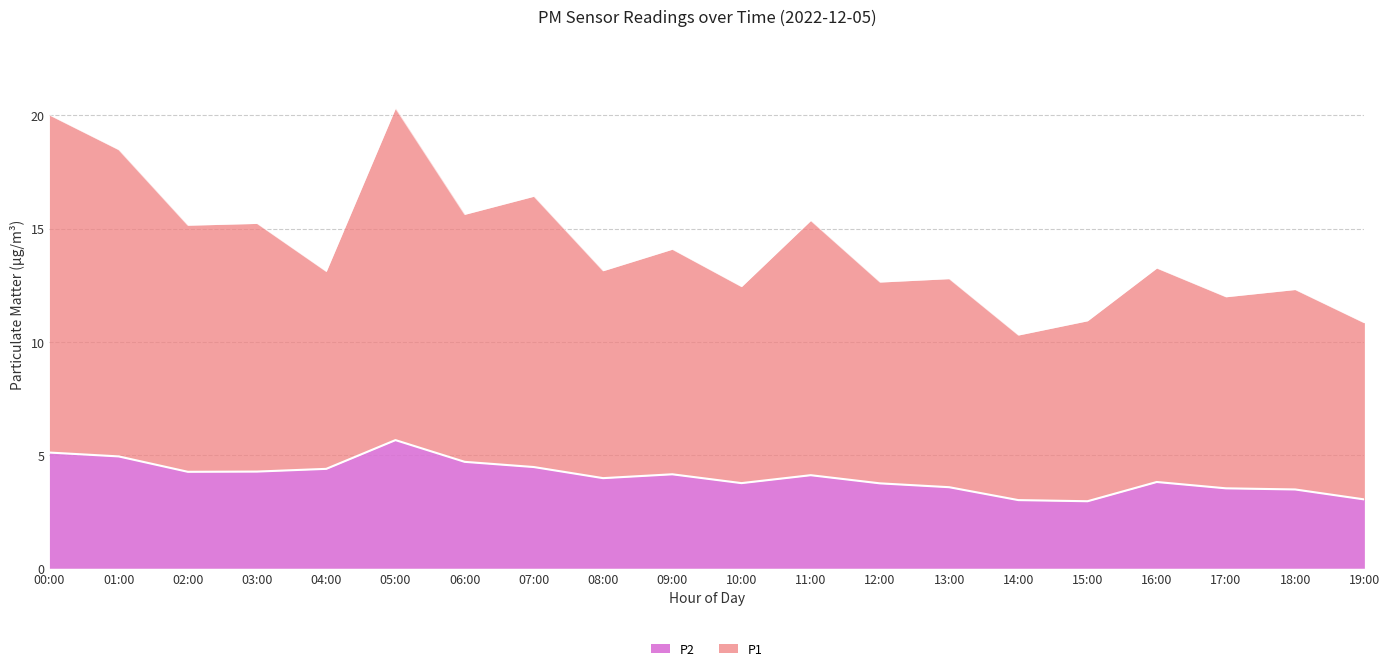

True or false: P1 and P2 intersect in this chart.

False